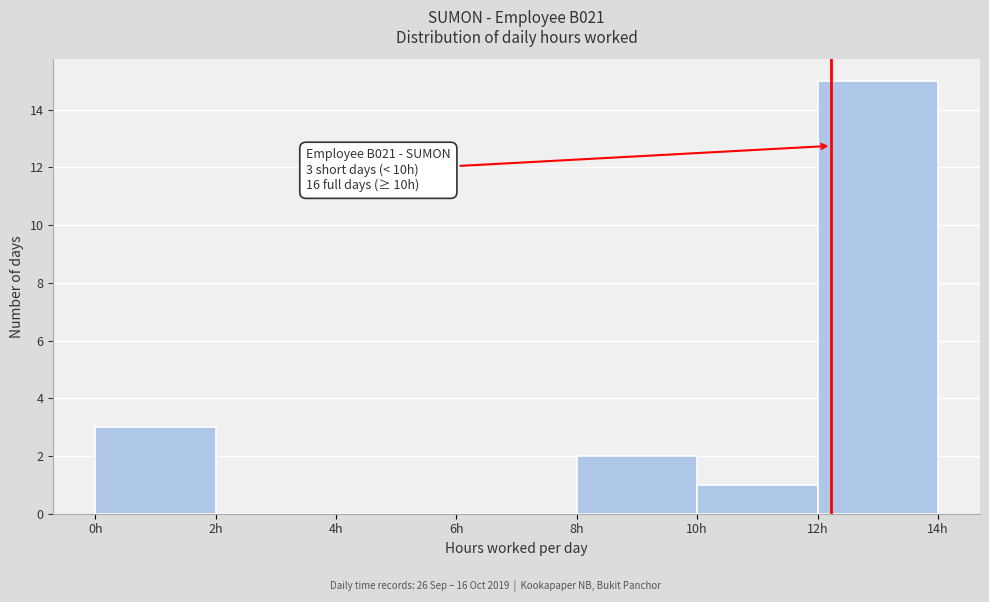

Which range on the x-axis has the tallest bar?

12 to 14